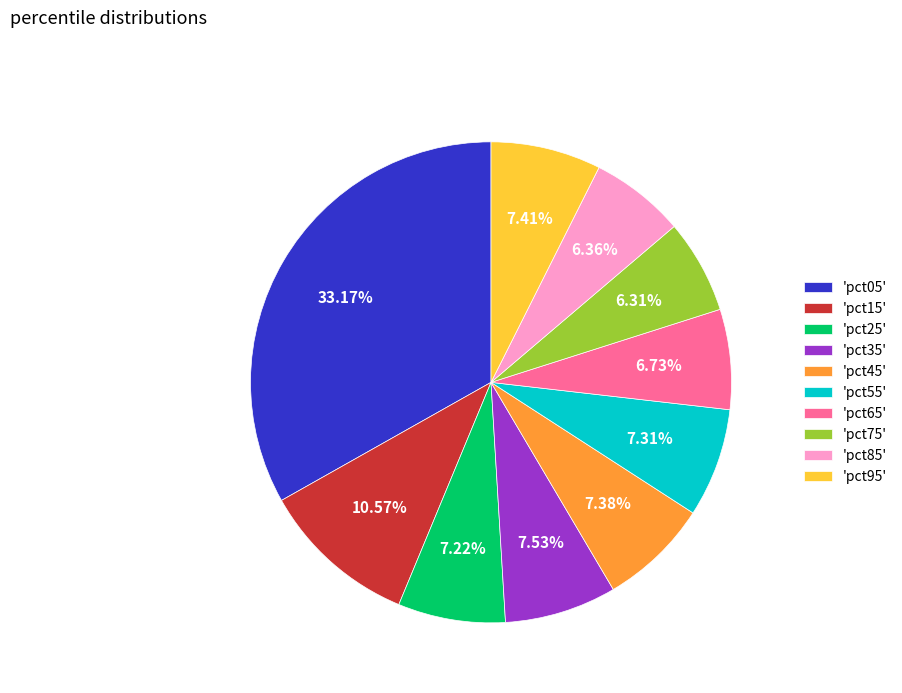

Which has a higher value, 'pct75' or 'pct45'?

'pct45'